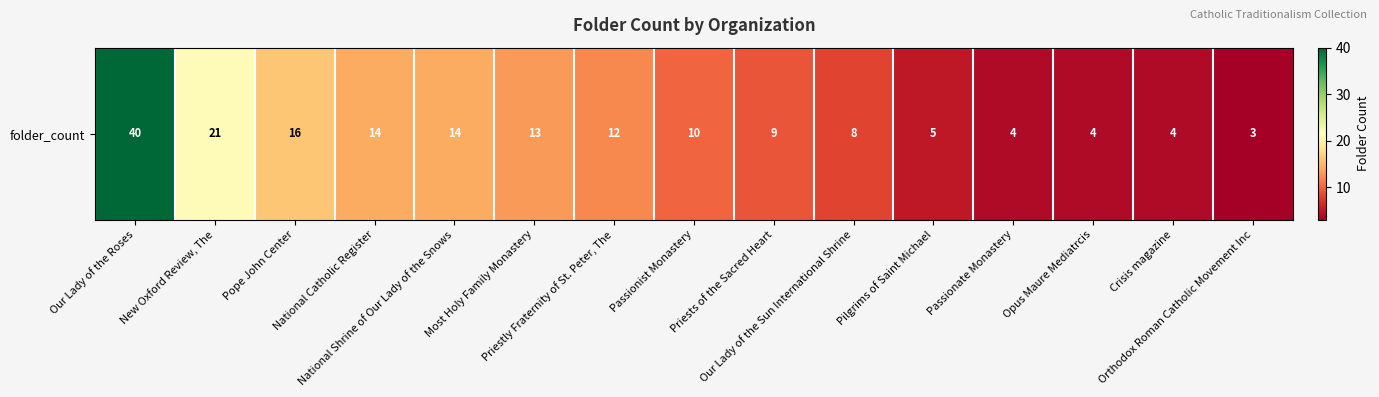

Which has a higher value, National Catholic Register or Passionate Monastery?

National Catholic Register